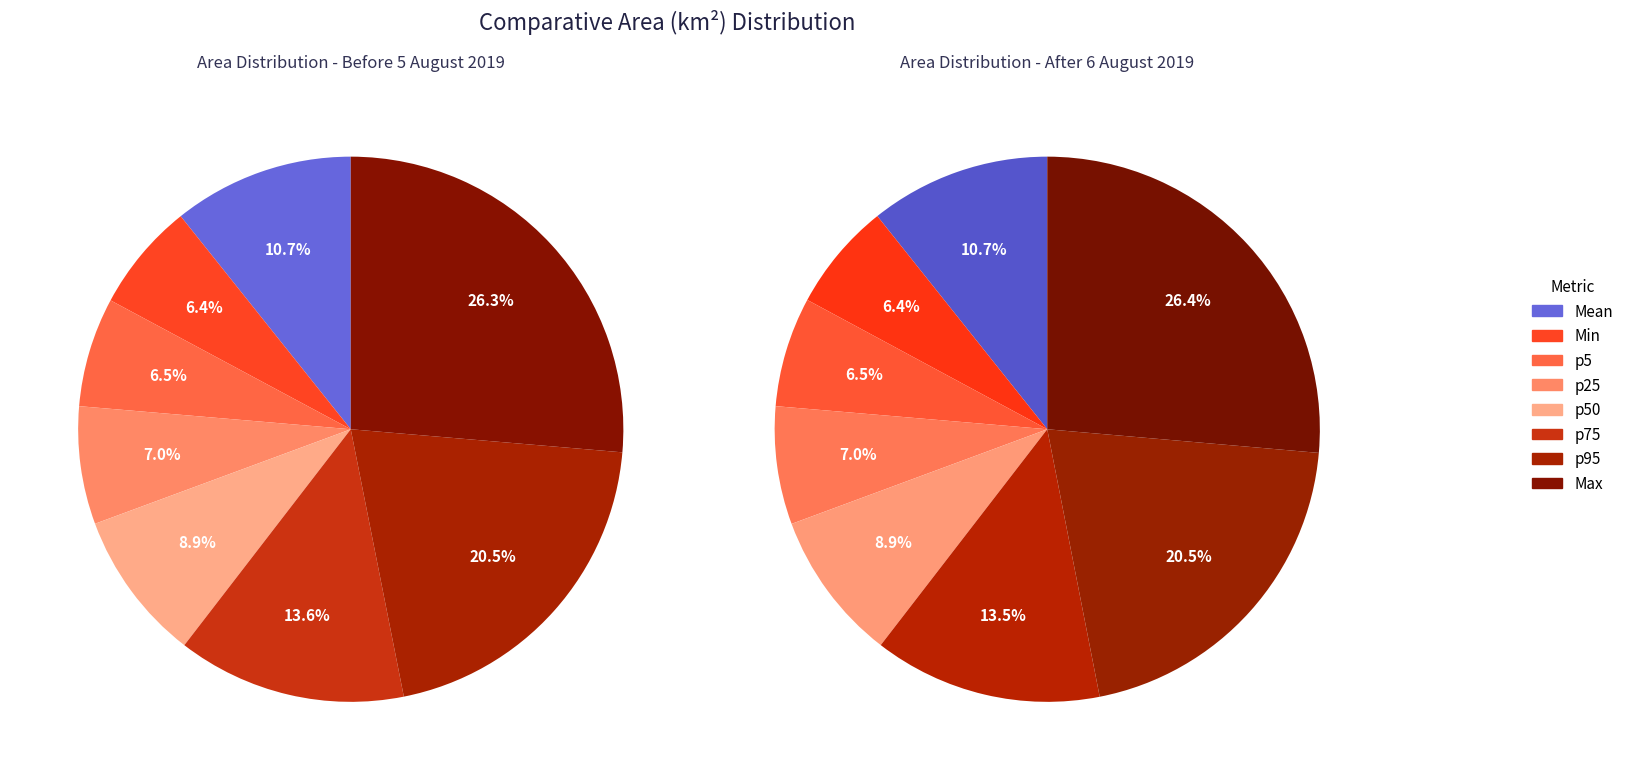

The Min slice represents 6% of the pie. True or false?

True